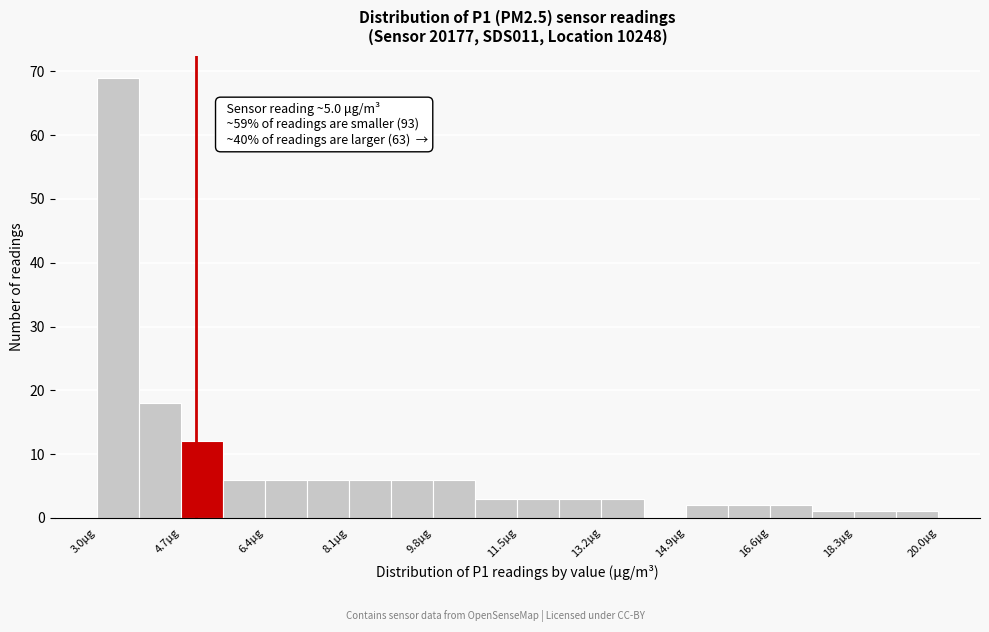

Which range on the x-axis has the tallest bar?

3.00 to 3.85